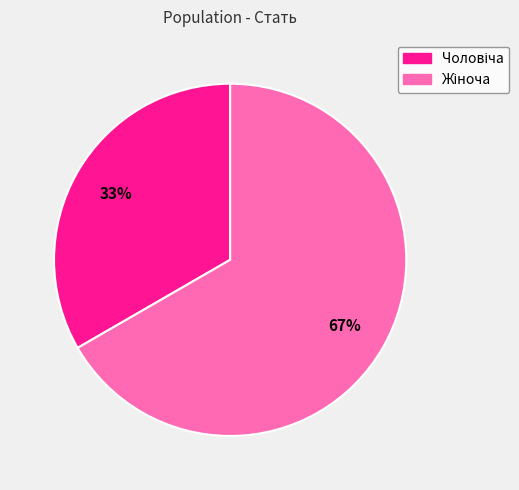

How many slices are in this pie chart?

2